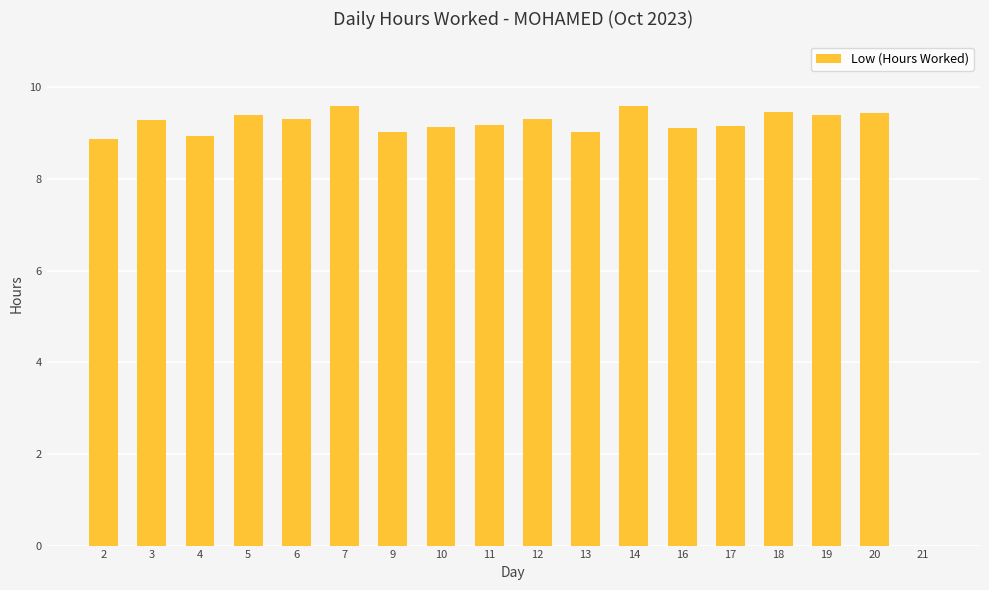

True or false: the data shows 13.1 at 14.

False